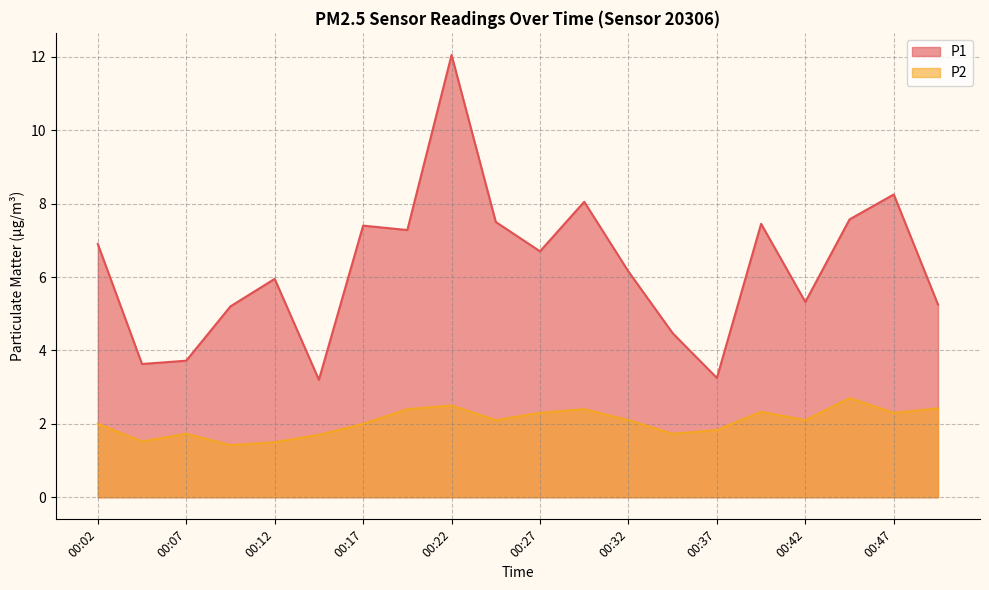

What is the value of the P1 point at the 9th from the left?

12.1